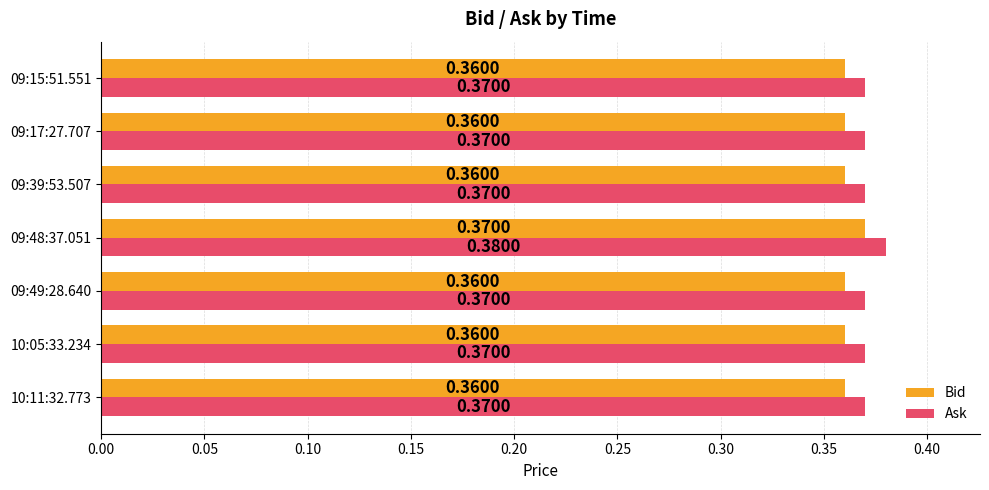

What is the sum of the Bid values at 09:39:53.507 and 09:49:28.640?

0.7